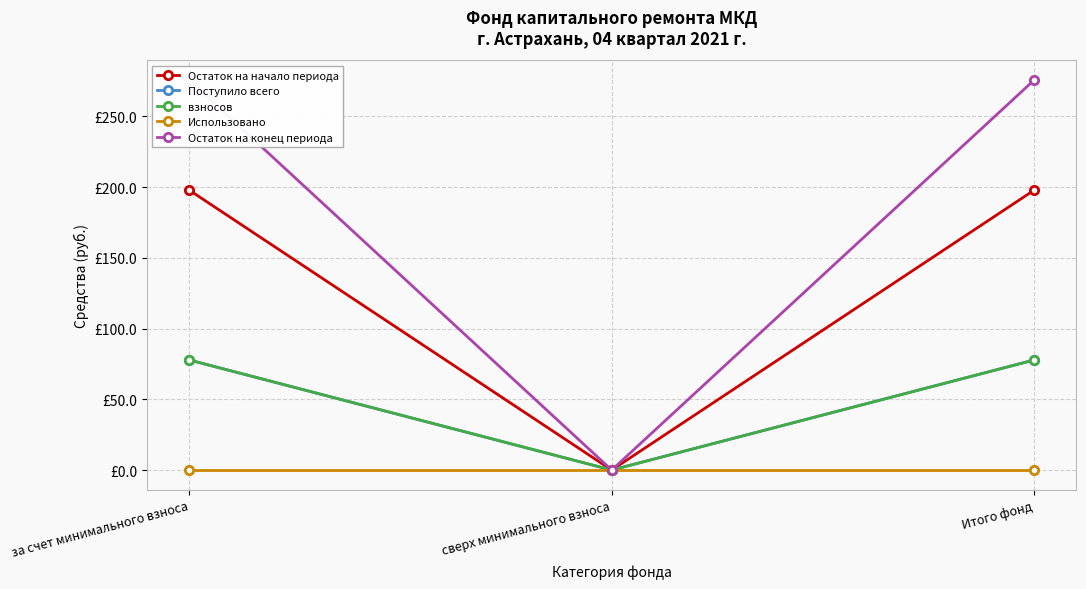

Which series has the widest spread of values?

Остаток на конец периода